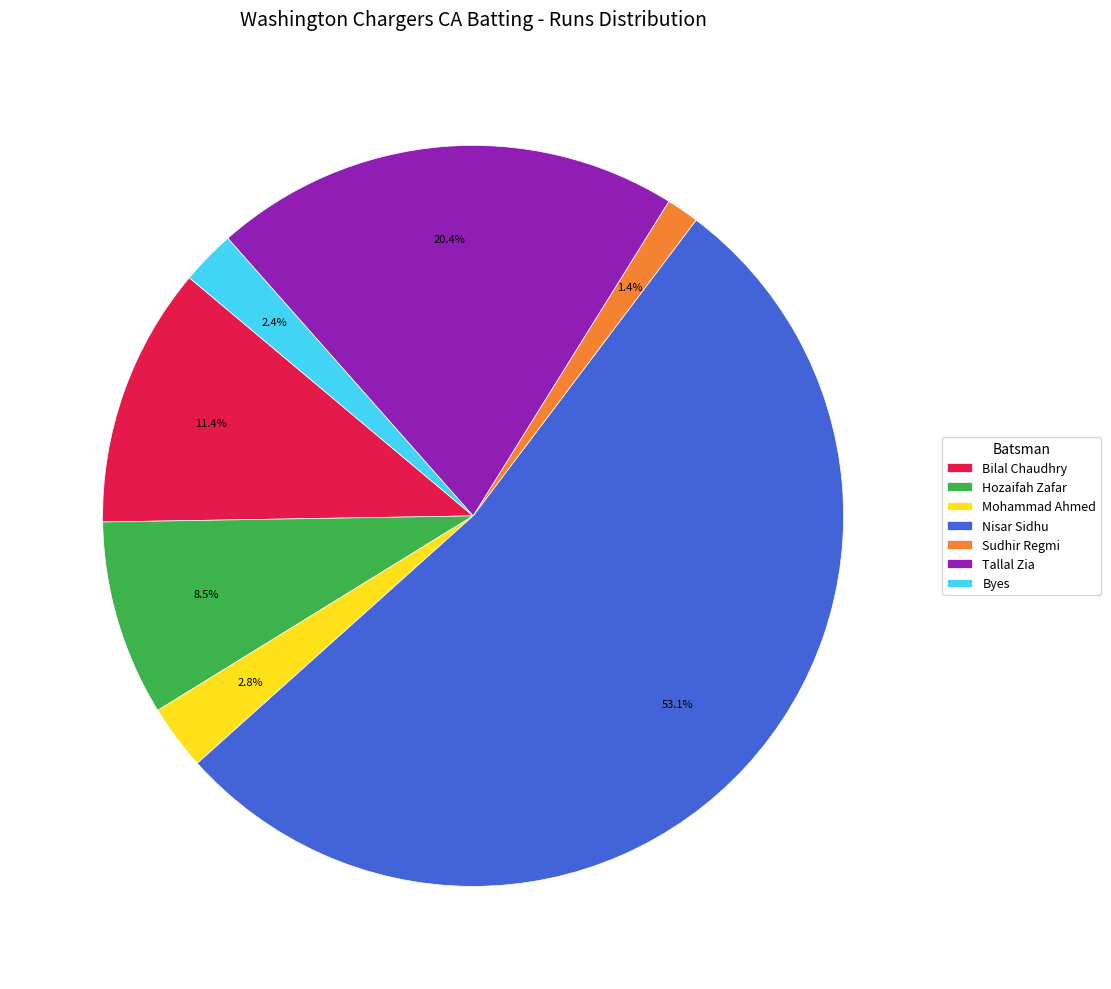

How many slices are in this pie chart?

7